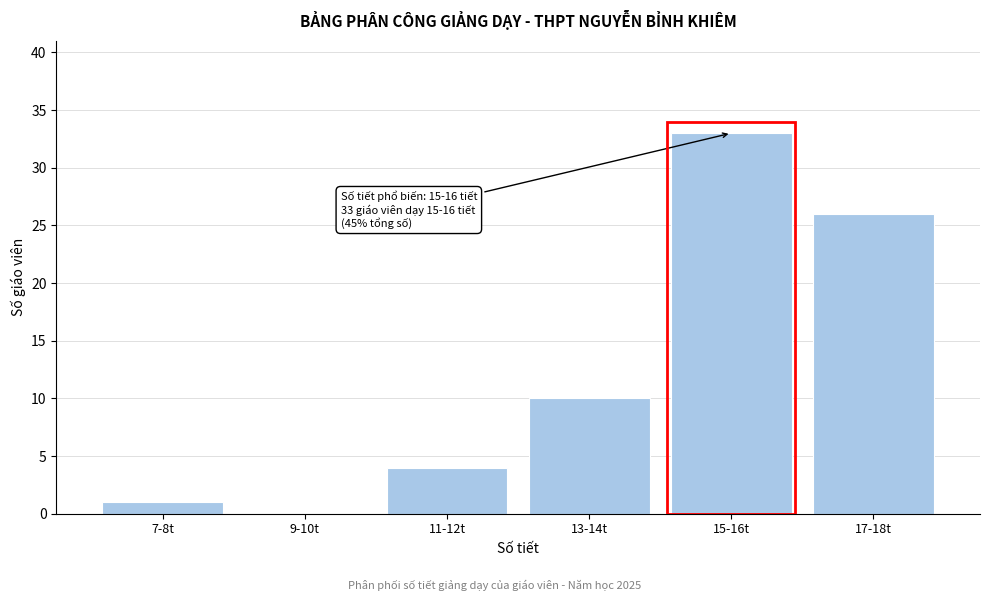

Reading left to right, extract all data points from this chart.

7-8t=1	9-10t=0	11-12t=4	13-14t=10	15-16t=33	17-18t=26